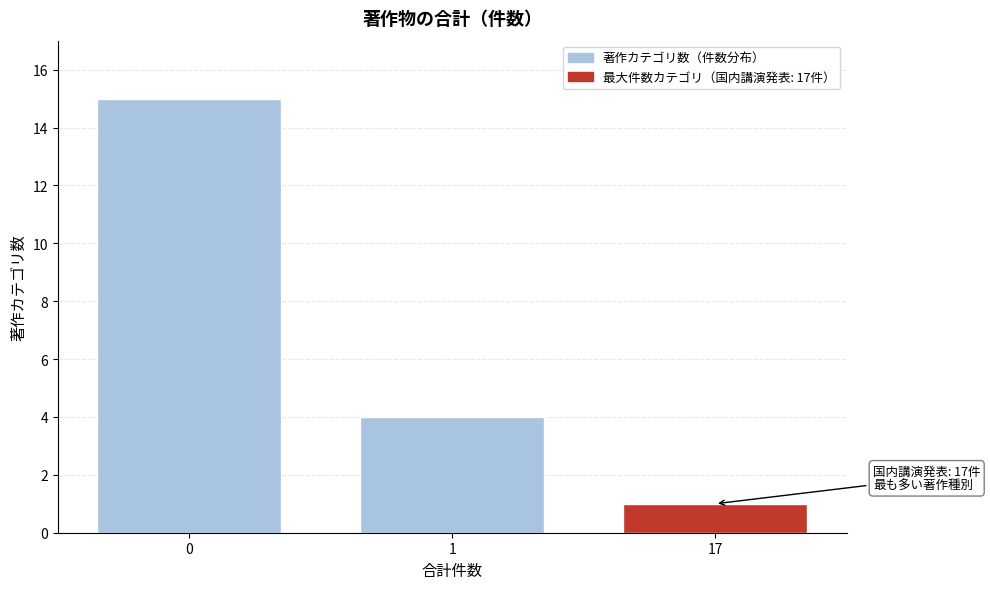

Reading left to right, transcribe all the data shown in this chart.

15	4	1